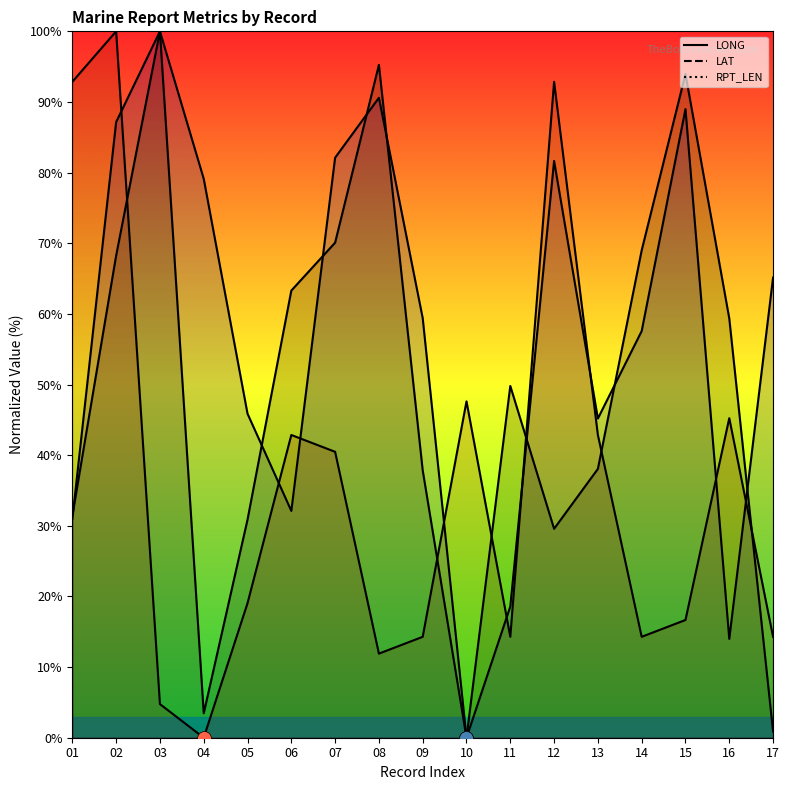

What is the highest value of the LONG series?

100.0